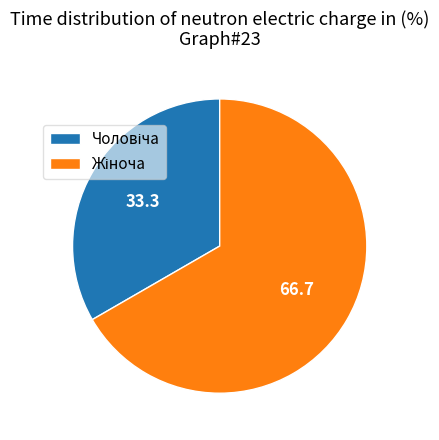

Is there any slice that represents more than half of the pie?

Yes